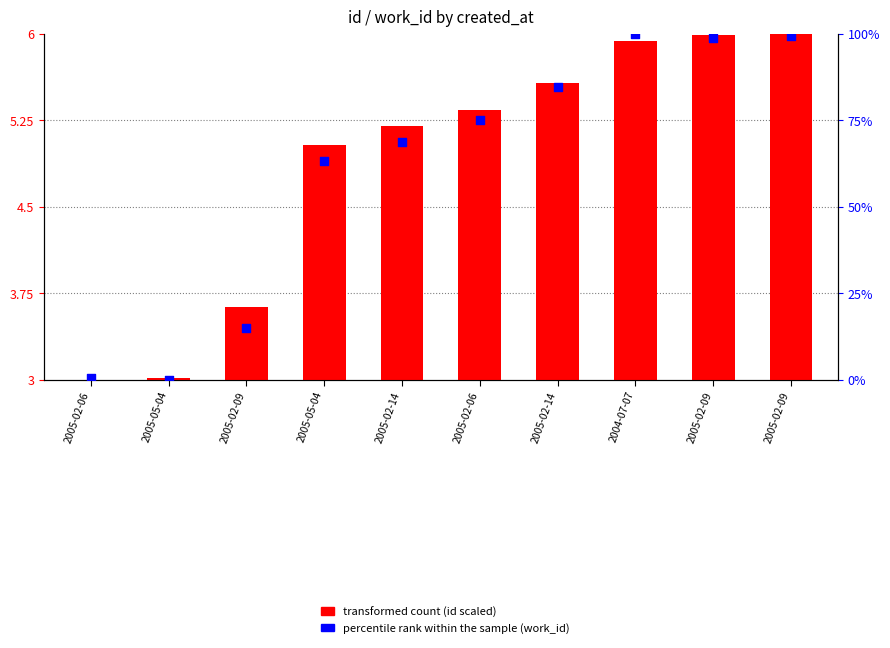

Which series has the widest spread of Y values?

percentile rank within sample (work_id)